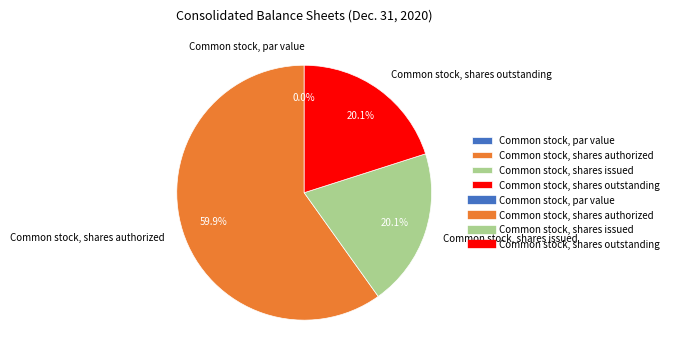

What percentage is the Common stock, shares authorized slice, to the nearest percent?

60%